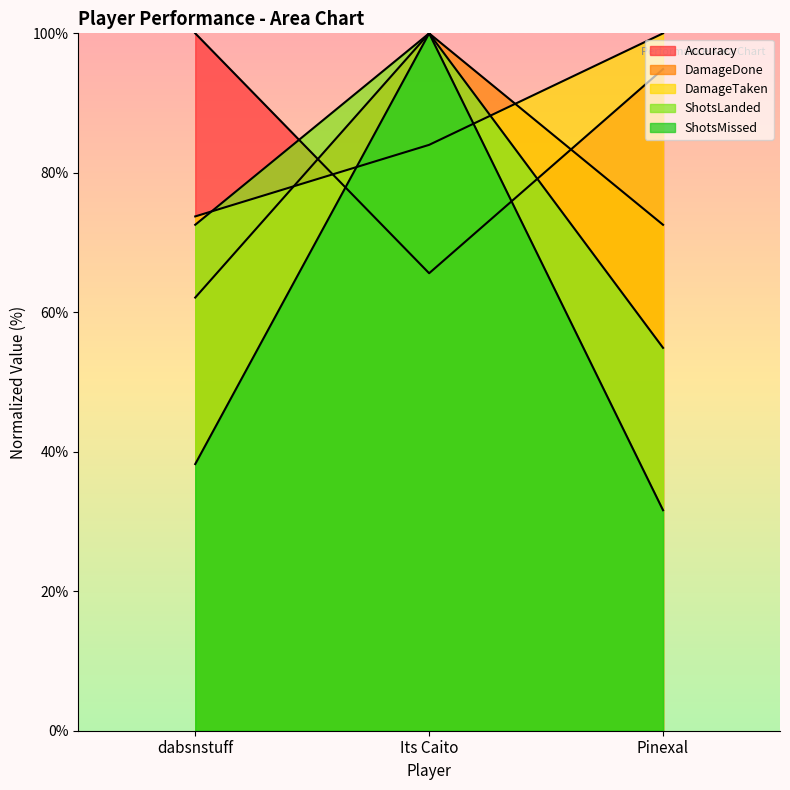

True or false: Accuracy has a value of 100.0 at dabsnstuff.

True